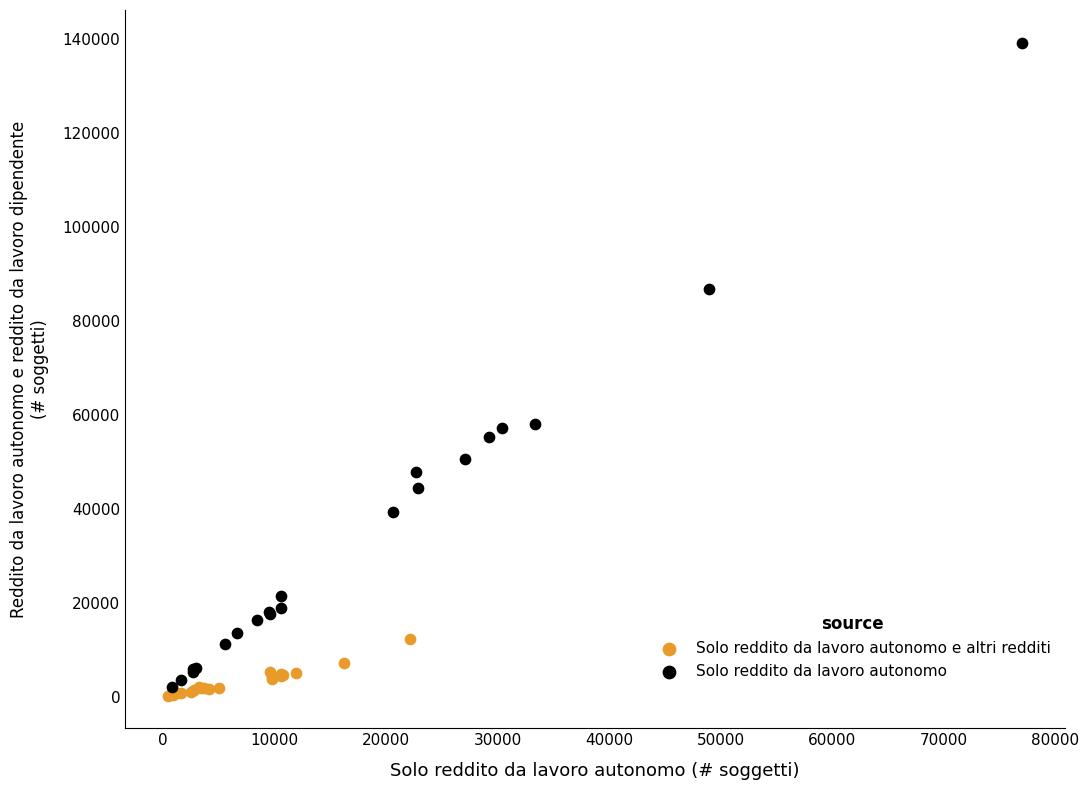

Which series has the widest spread of Y values?

Solo reddito da lavoro autonomo